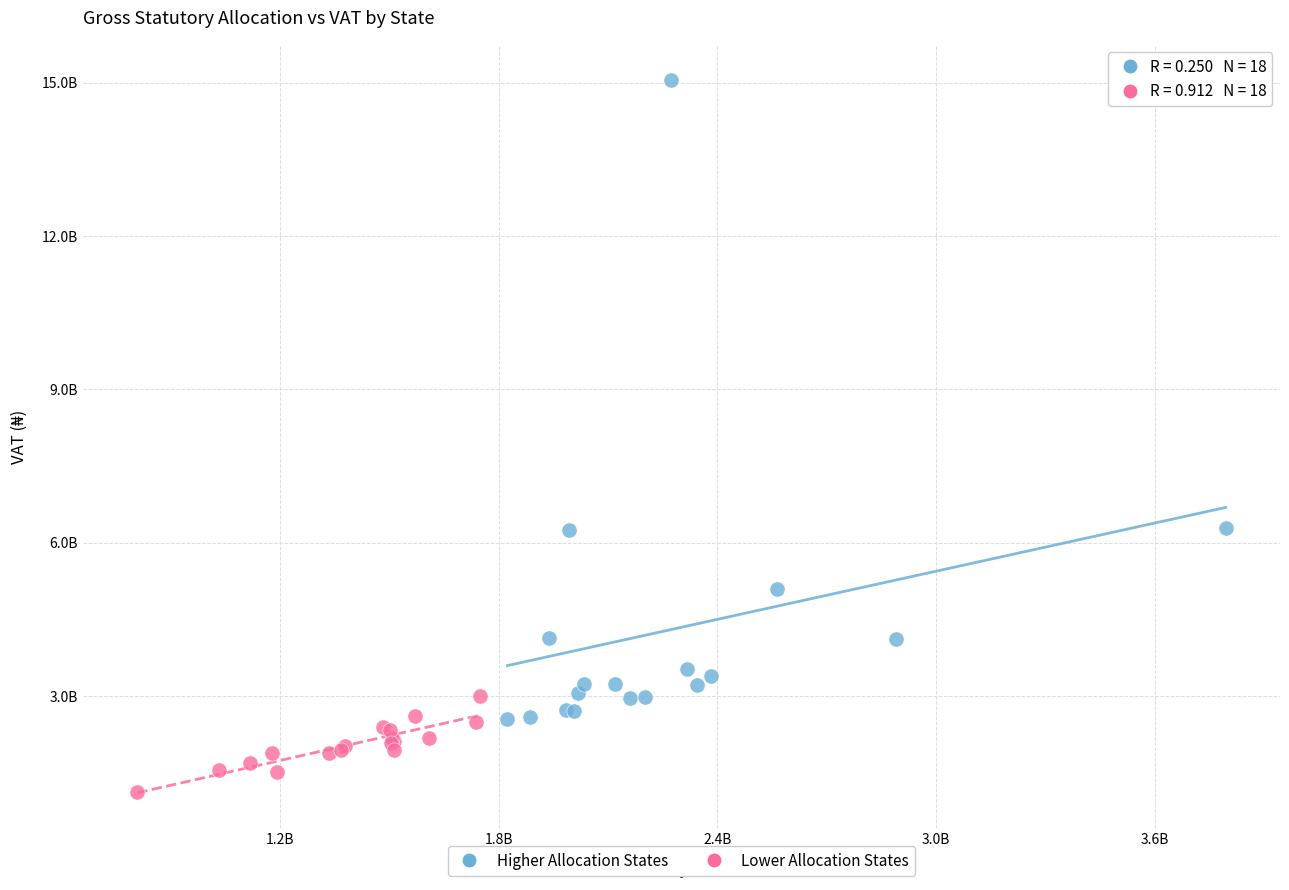

Which series has the largest Y range (max minus min)?

Higher Allocation States